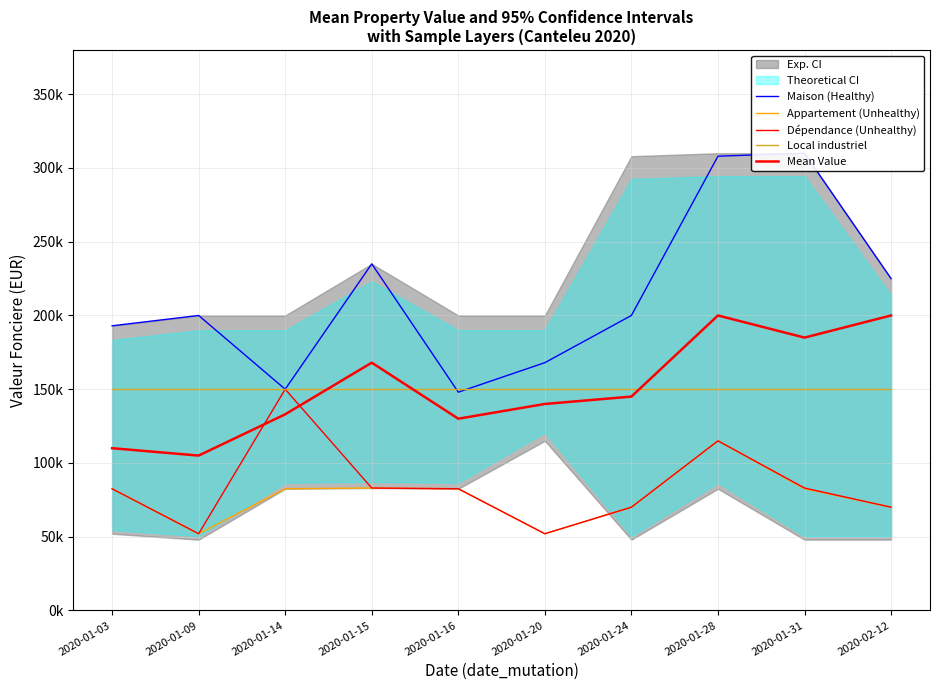

How many lines are shown in the chart?

5